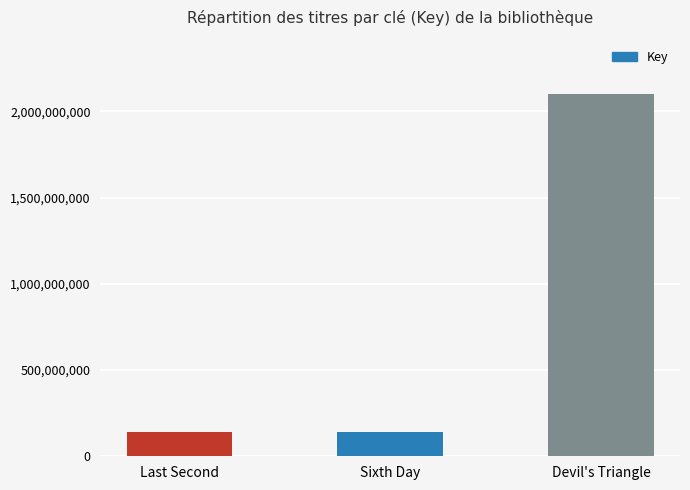

What is the change in value from Sixth Day to Devil's Triangle?

+1960208275